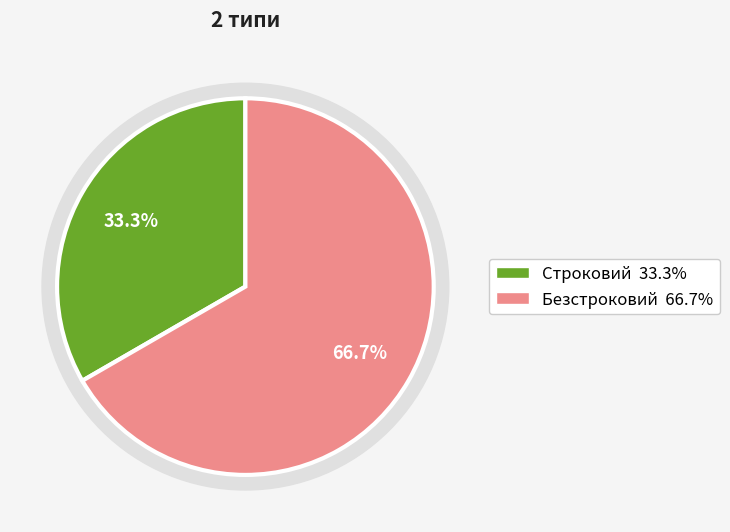

Count the number of slices in the pie.

2